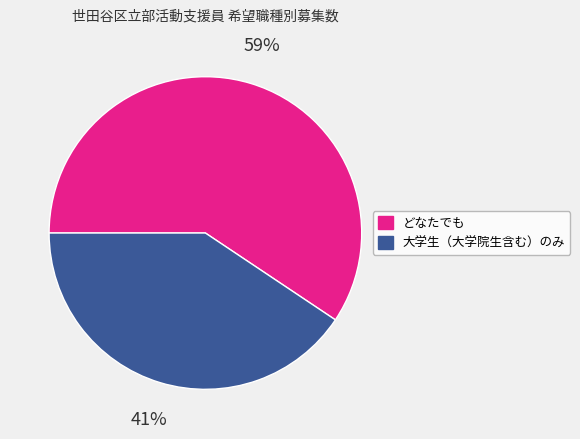

Approximately how many times larger is the value at 大学生（大学院生含む）のみ compared to どなたでも?

0.7